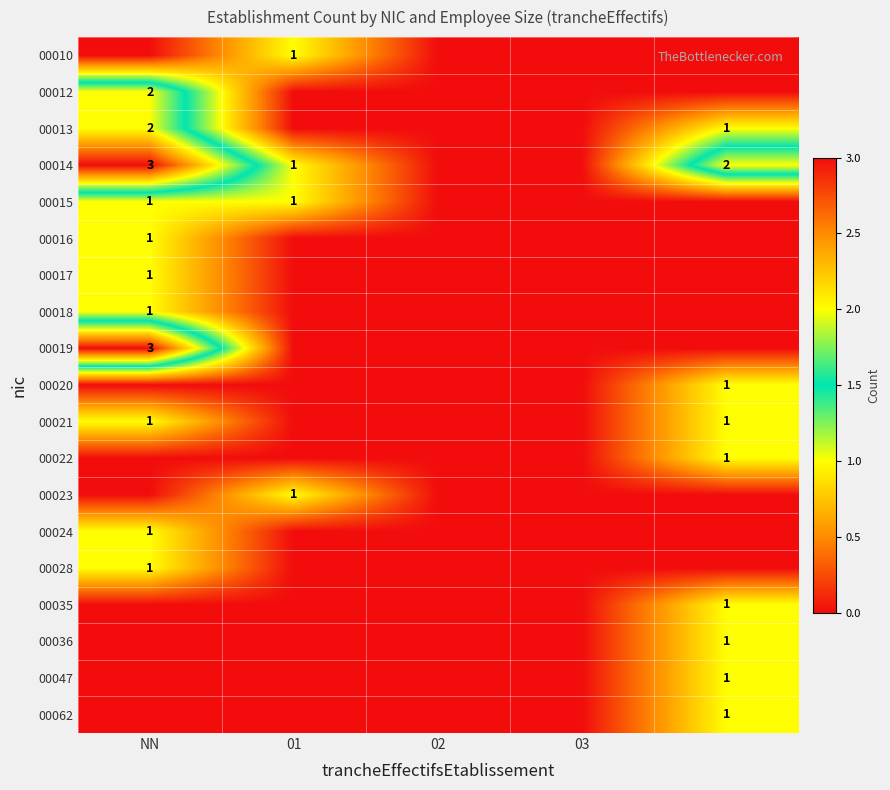

How many data points in 00016 are above 0?

1